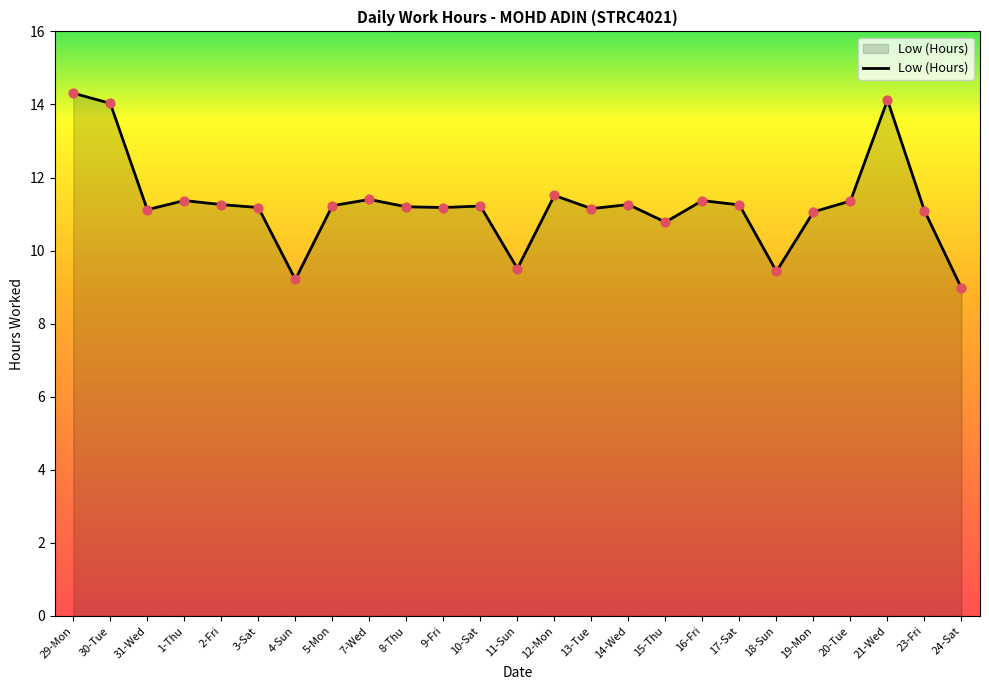

Approximately how many times larger is the value at 29-Mon compared to 20-Tue?

1.3